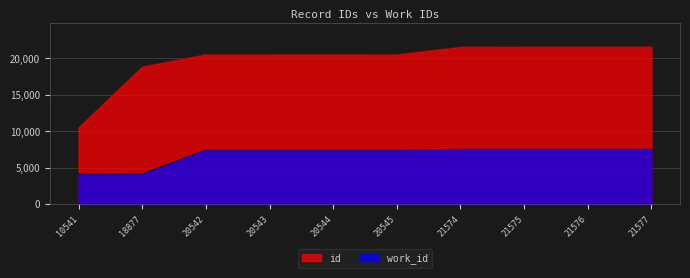

Rank the series at 21576 from highest to lowest value.

id, work_id